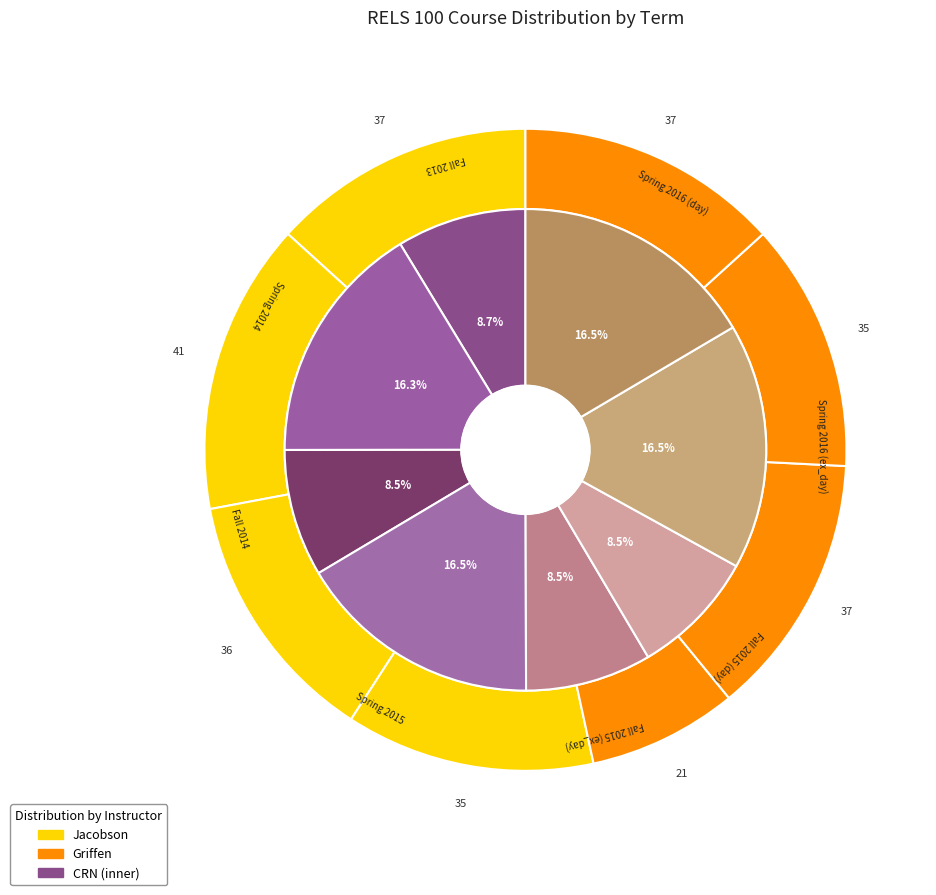

Between Spring 2015 and Spring 2016 (ex_day), which is larger?

Spring 2016 (ex_day)